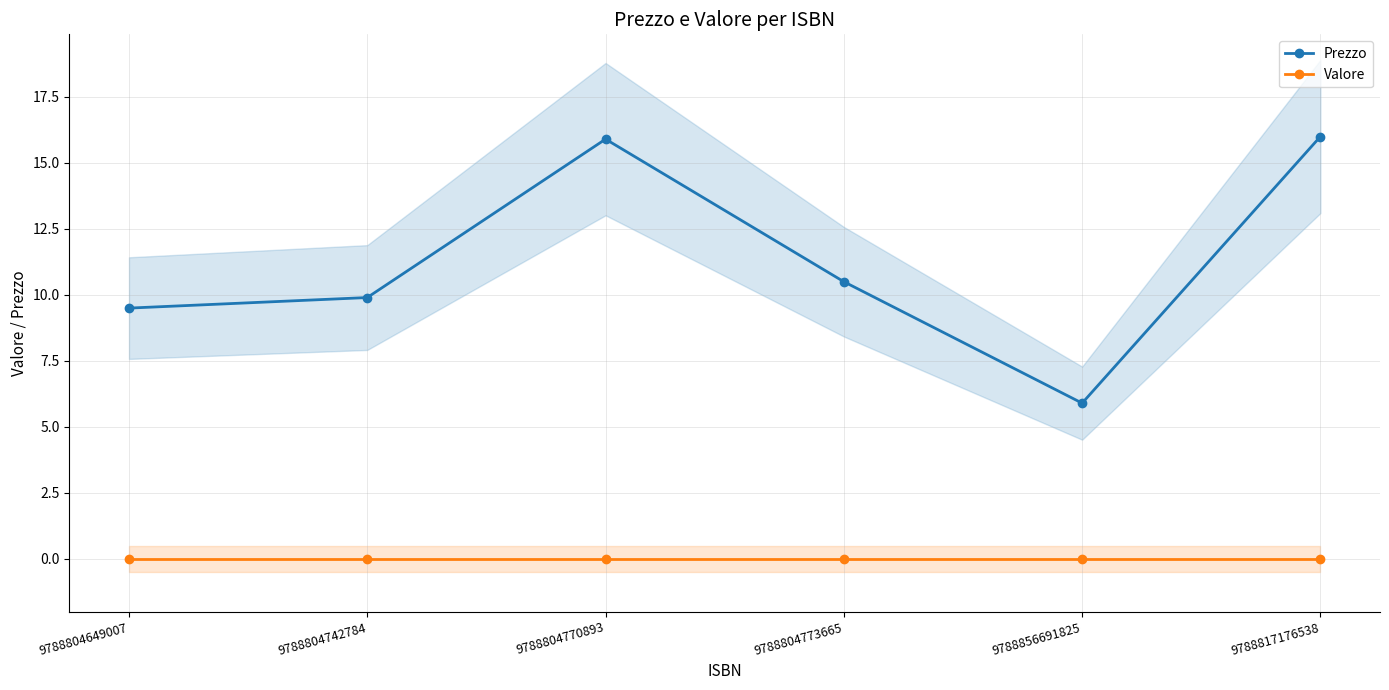

At which label is Prezzo closest to 10?

9788804742784